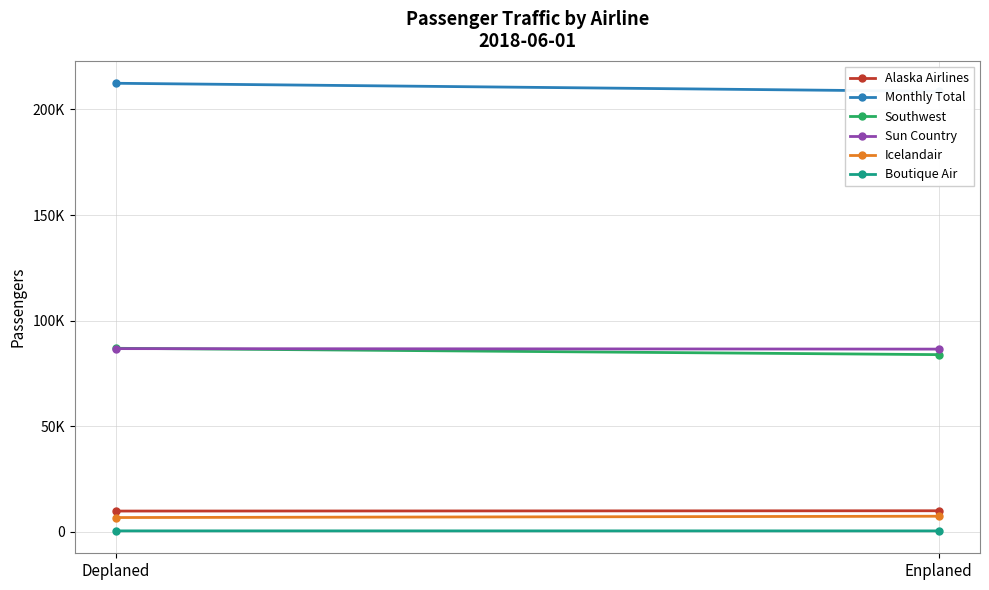

Rank the series at Deplaned from highest to lowest value.

Monthly Total, Southwest, Sun Country, Alaska Airlines, Icelandair, Boutique Air